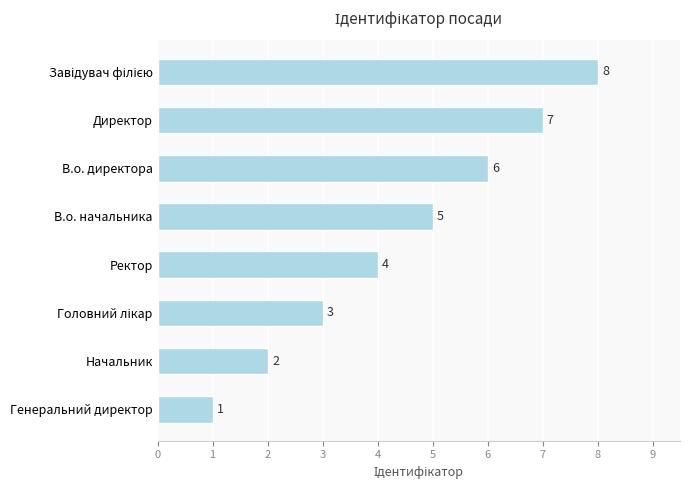

What is the change in value from Начальник to В.о. начальника?

+3